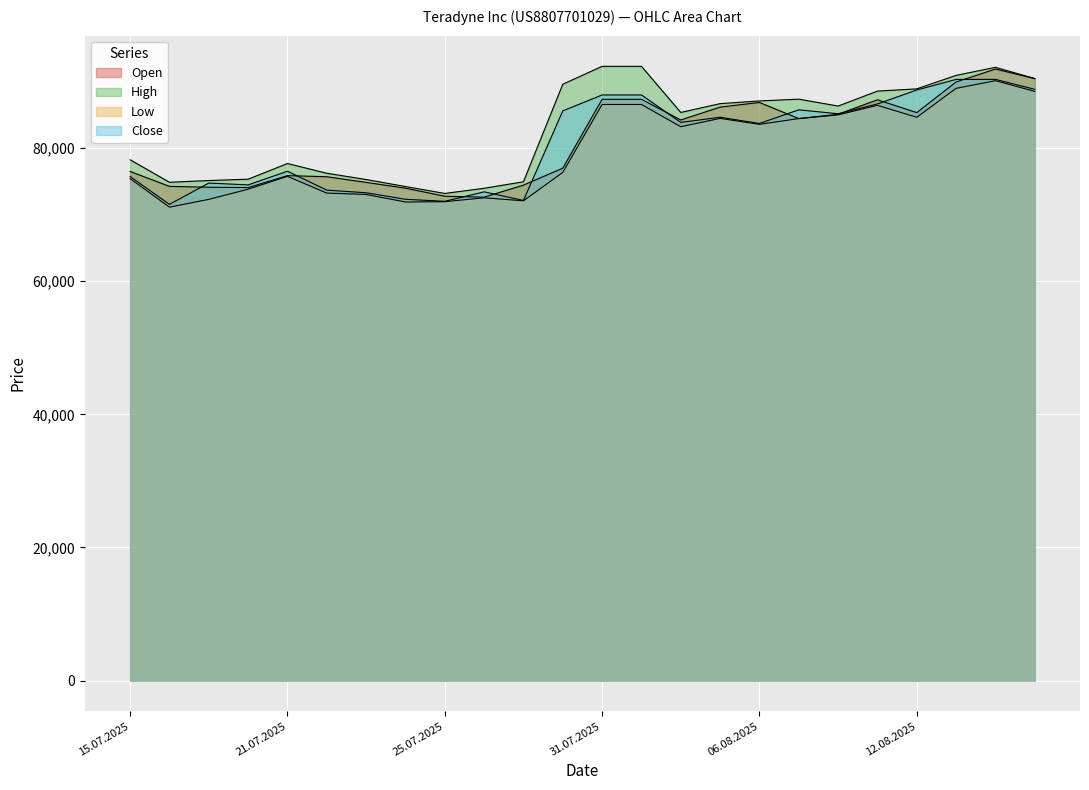

What is the label of the 22nd point from the right?

17.07.2025